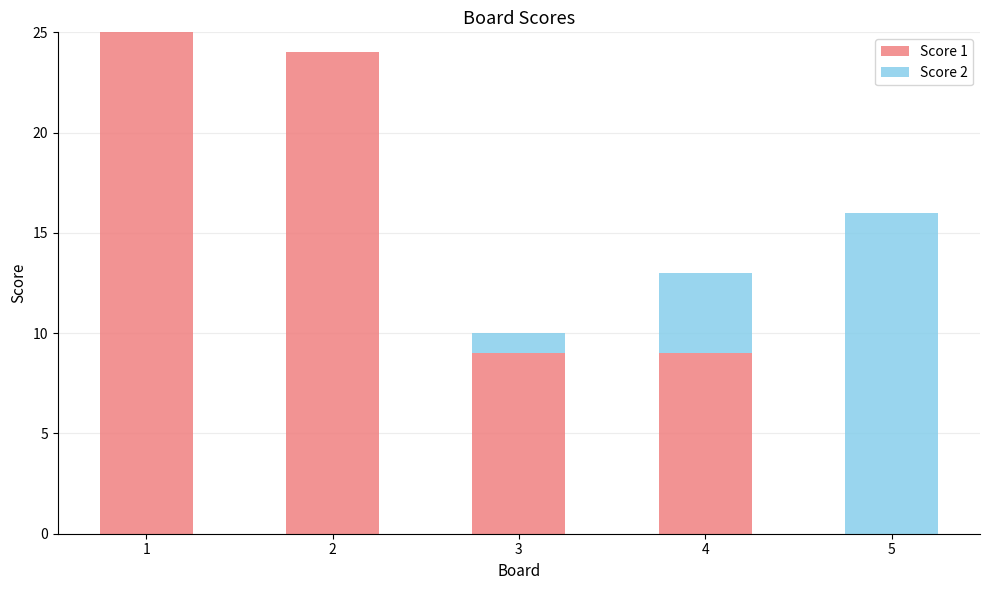

Does the chart contain stacked bars?

Yes